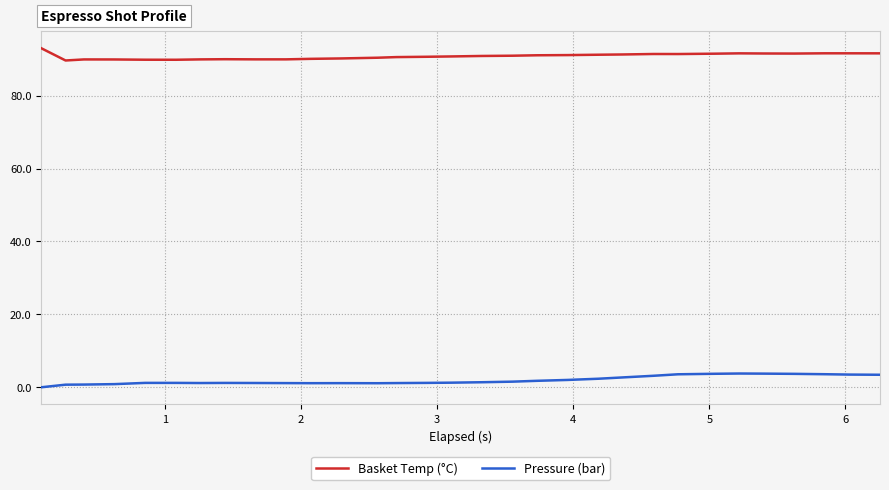

True or false: Pressure (bar) and Basket Temp (°C) cross at least once.

False